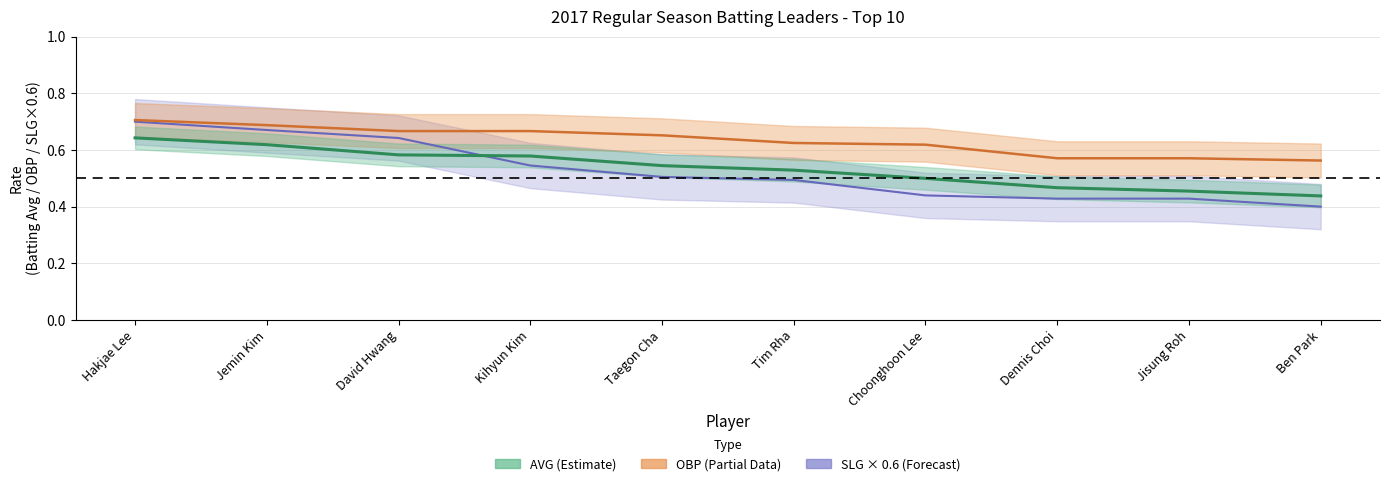

The value of AVG at Dennis Choi is 0.5. True or false?

True